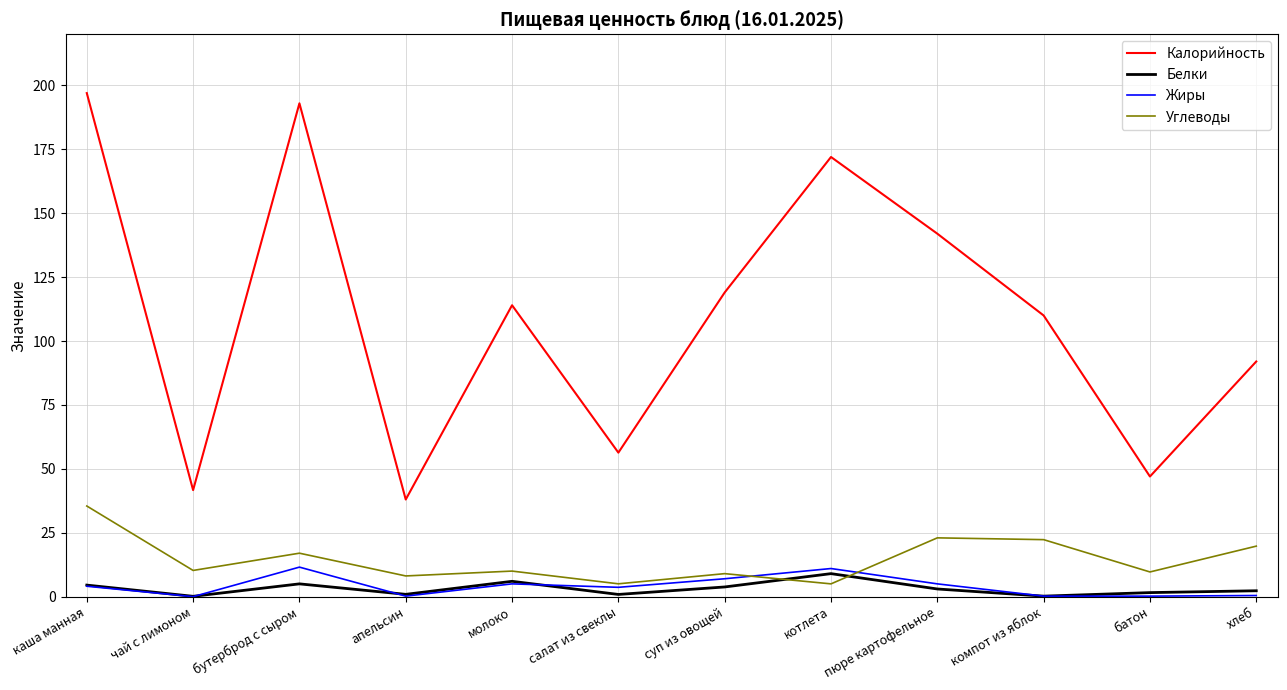

What is the highest value of the Белки series?

9.0